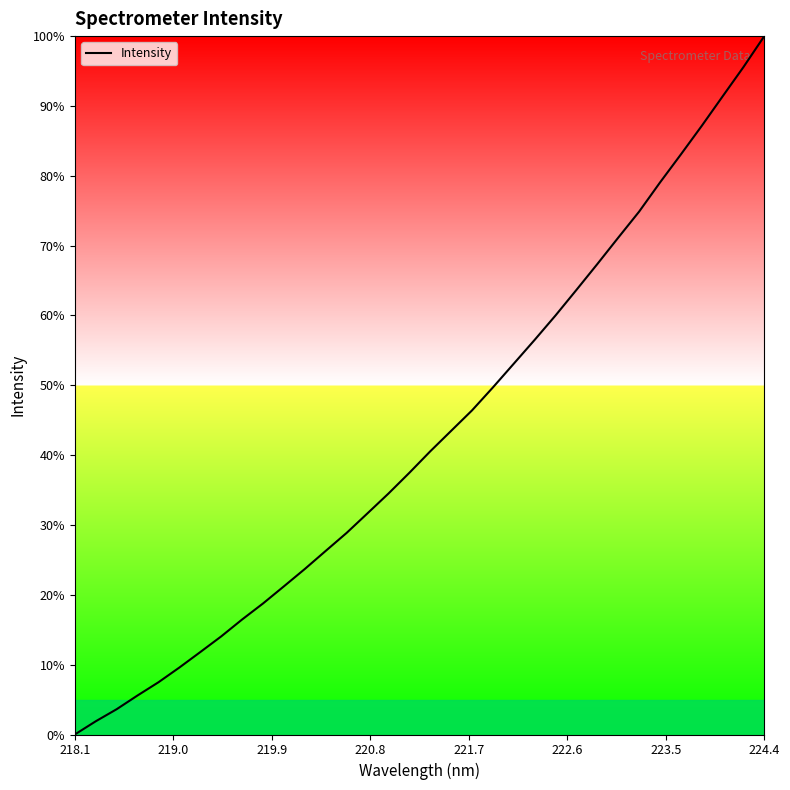

Is this an area chart (filled region under the line)?

No